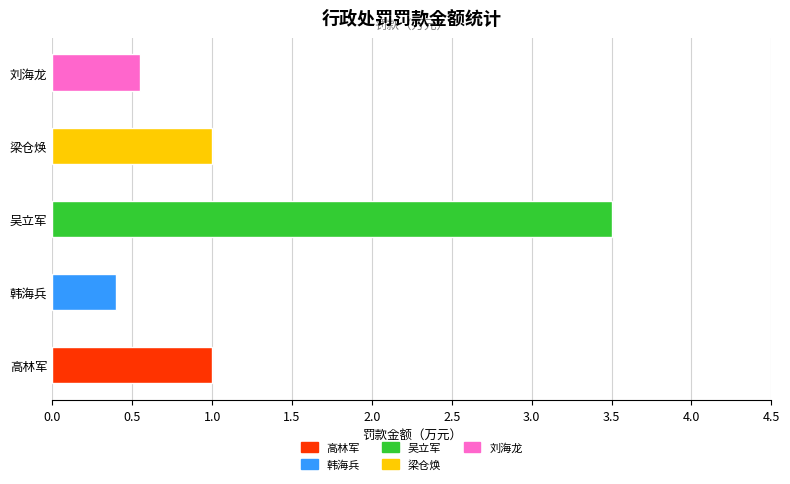

The value at 韩海兵 is 0.4. True or false?

True